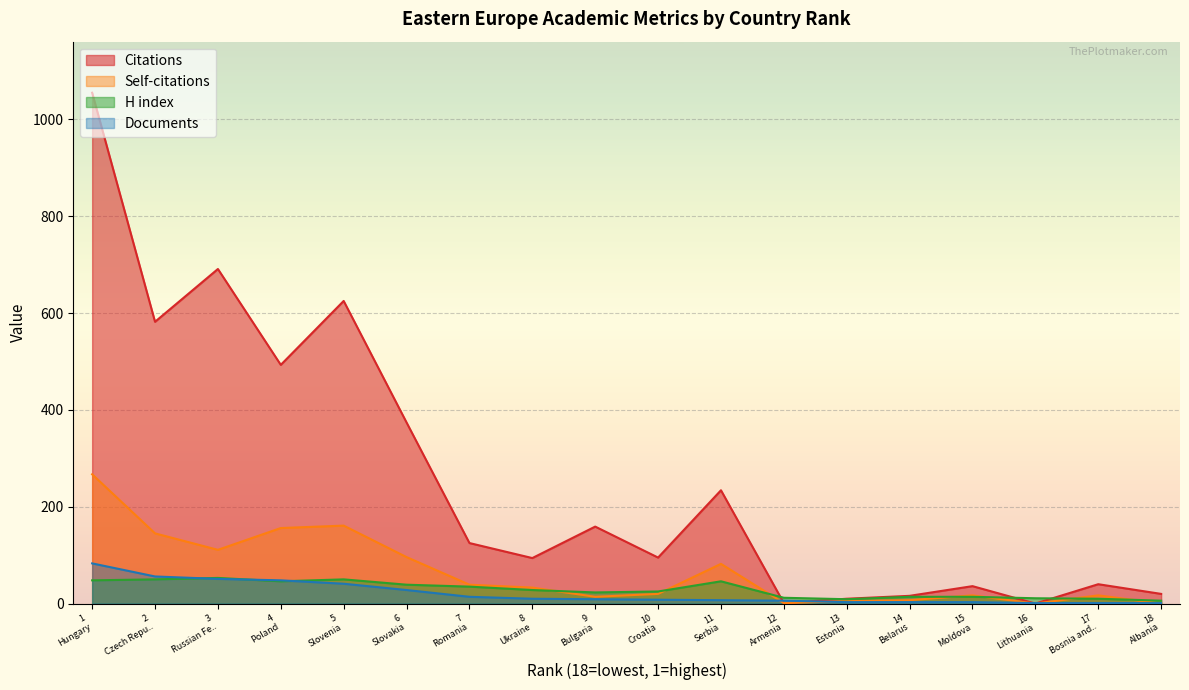

How many times do Self-citations and Documents cross each other?

5